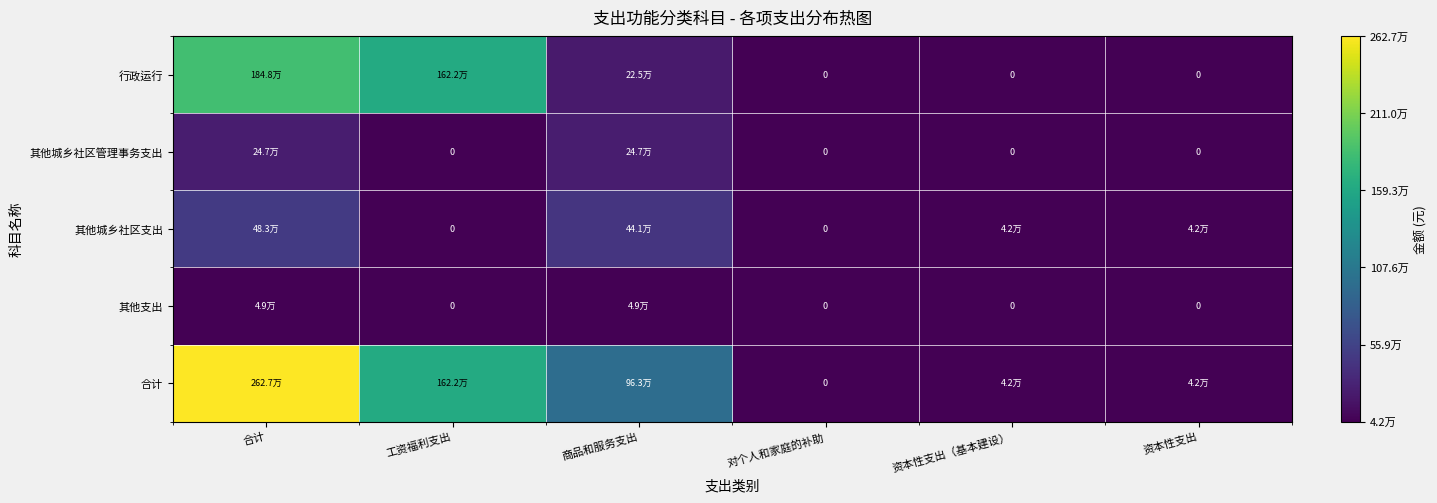

What is the difference between the highest and lowest values at 工资福利支出?

1622460.0